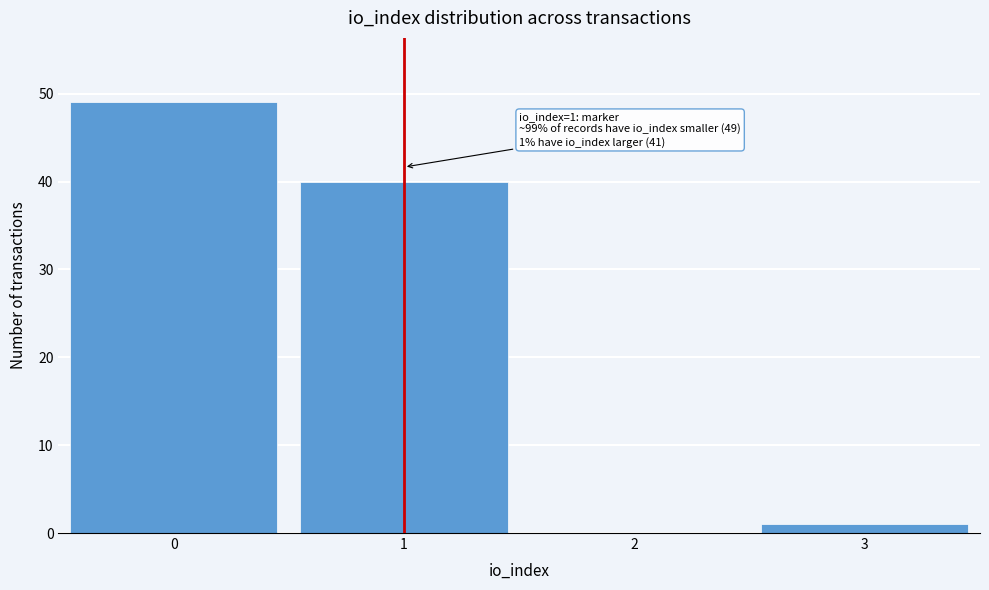

Reading left to right, extract all data points from this chart.

0=49	1=40	2=0	3=1